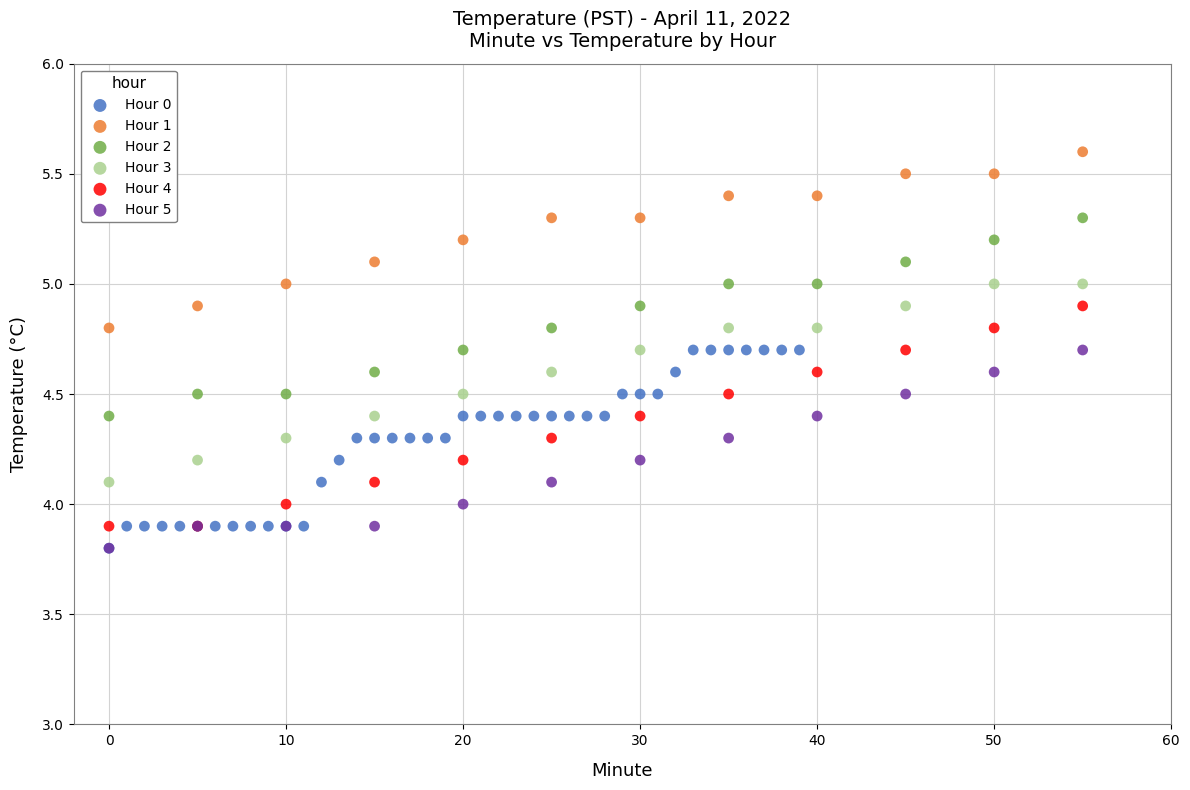

Which series contains the highest Y value?

Hour 1